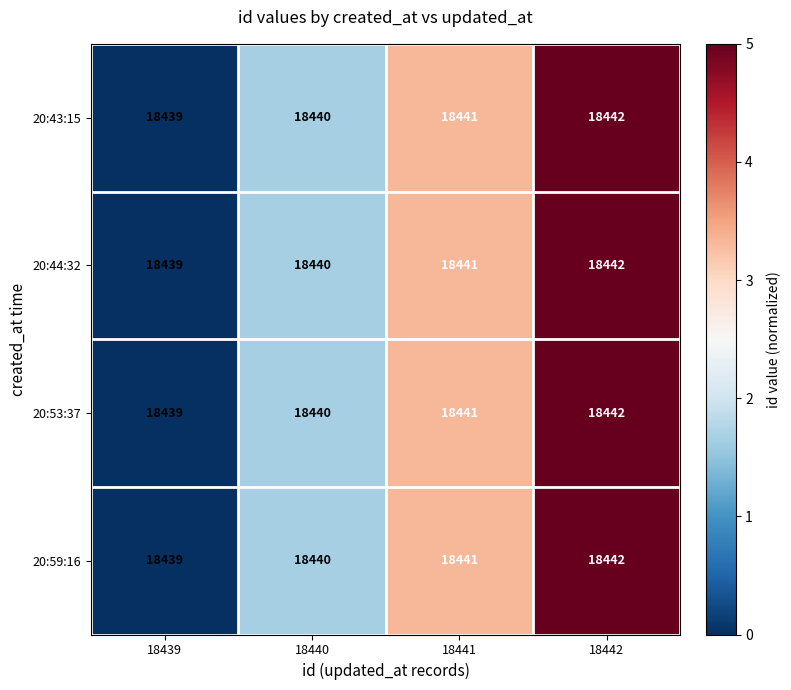

Count the number of categories in the chart.

4